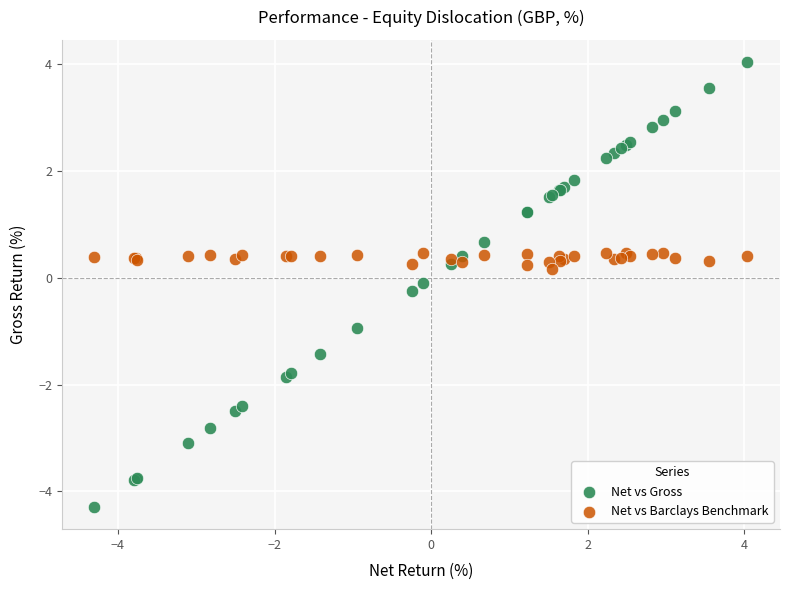

Which series contains the lowest Y value?

Net vs Gross